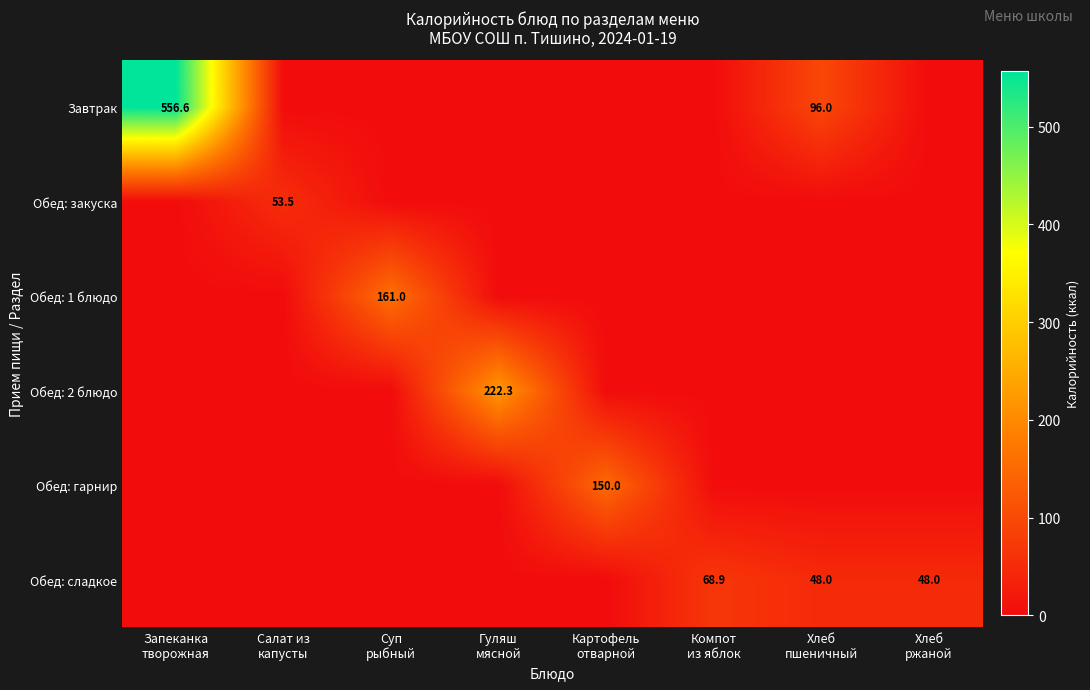

Where is Обед: 1 блюдо nearest to the value 80?

Запеканка творожная